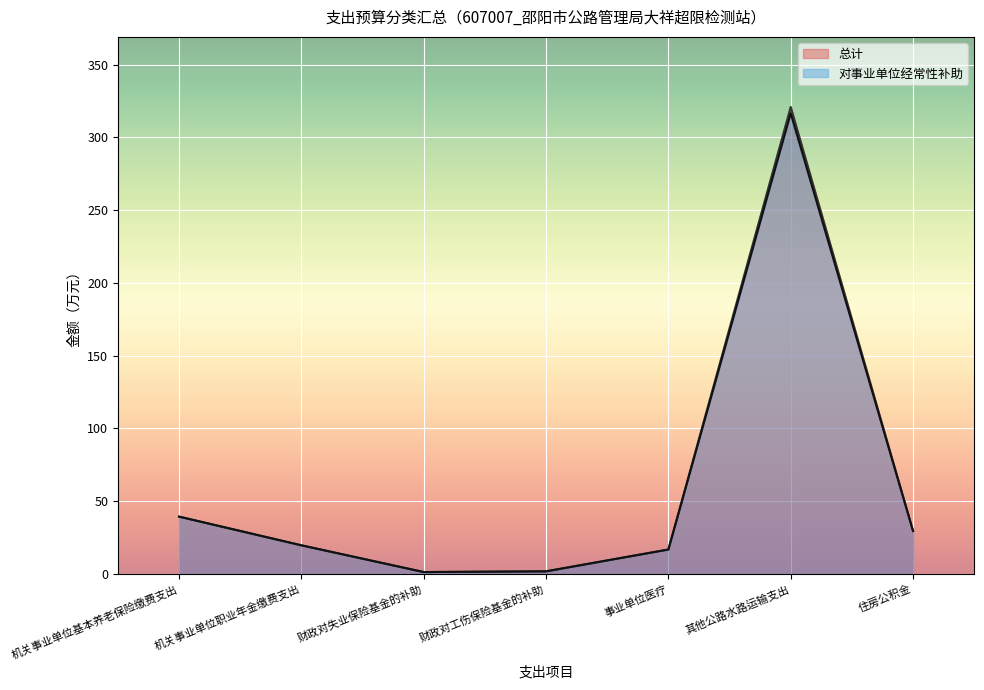

What is the label of the 2nd point from the left?

机关事业单位职业年金缴费支出